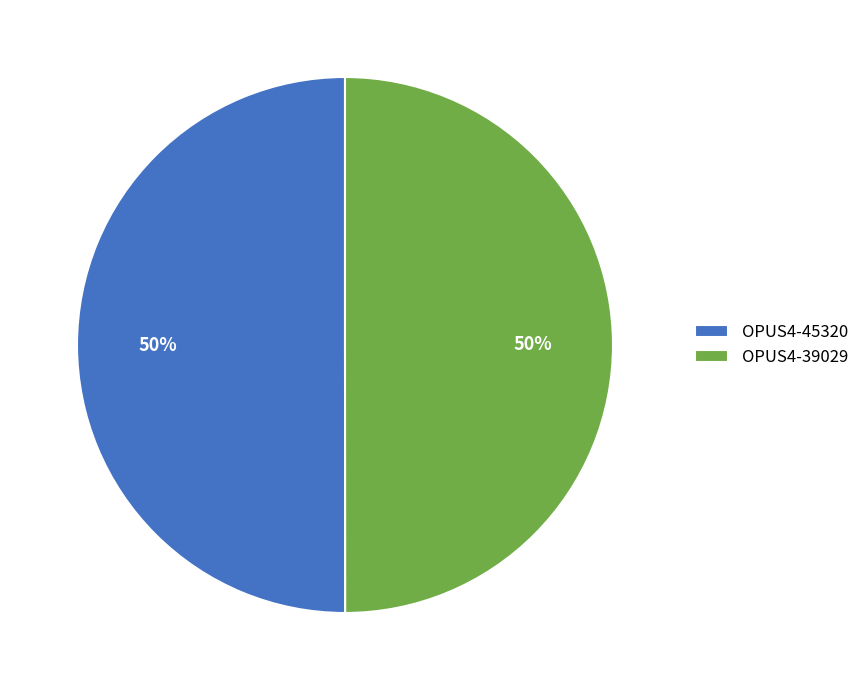

How many slices are in this pie chart?

2